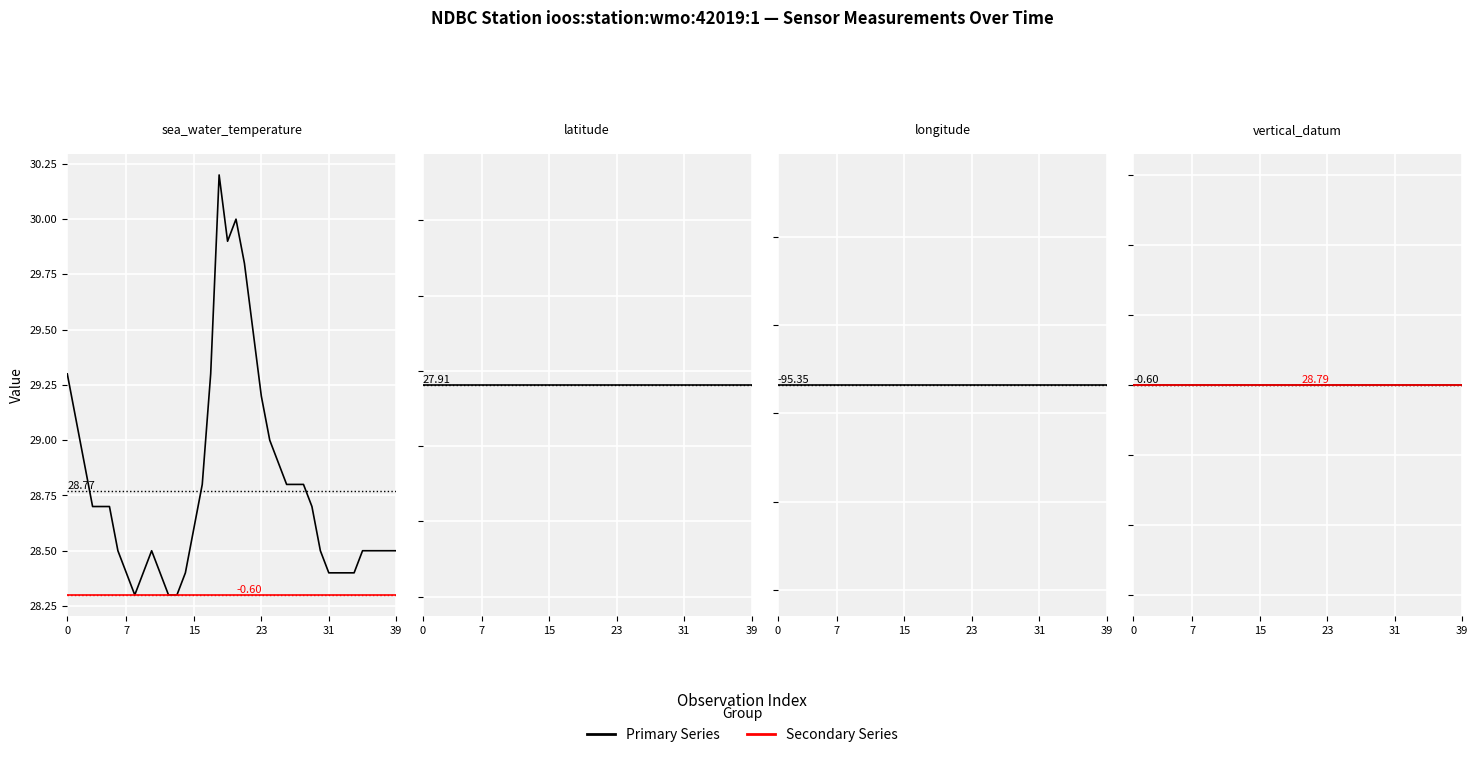

Which series has the widest spread of values?

sea_water_temperature